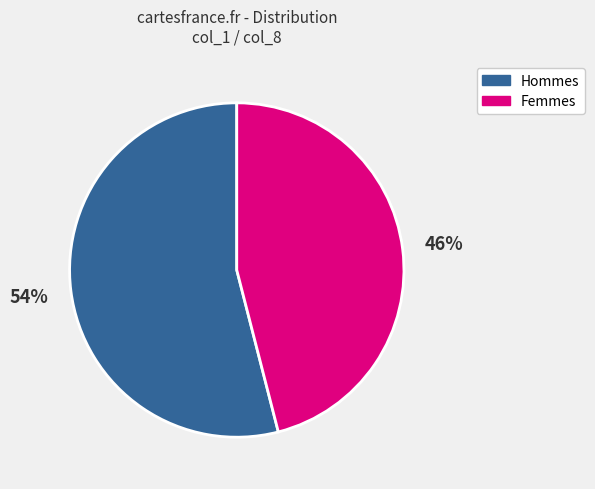

To the nearest percent, what is the average slice percentage?

50%